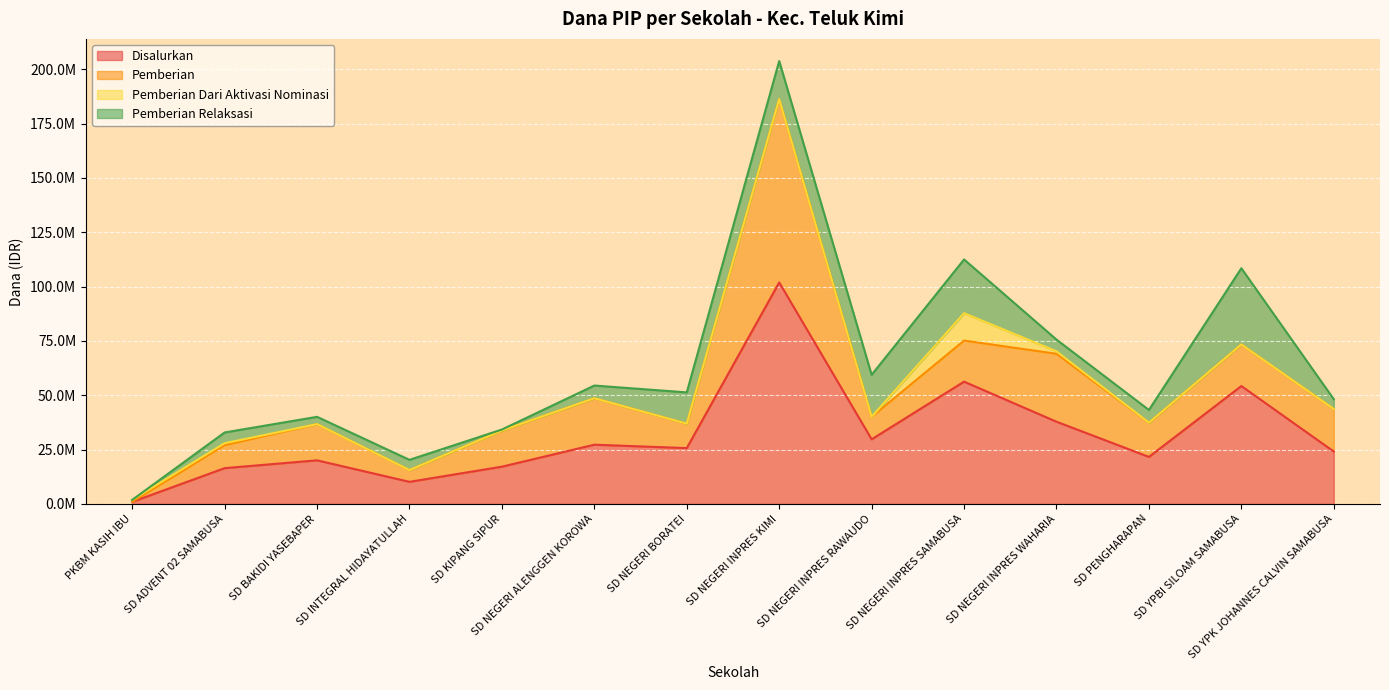

Reading left to right, transcribe all the data shown in this chart.

Disalurkan: PKBM KASIH IBU=900000	SD ADVENT 02 SAMABUSA=16425000	SD BAKIDI YASEBAPER=20025000	SD INTEGRAL HIDAYATULLAH=10125000	SD KIPANG SIPUR=17100000	SD NEGERI ALENGGEN KOROWA=27225000	SD NEGERI BORATEI=25650000	SD NEGERI INPRES KIMI=101925000	SD NEGERI INPRES RAWAUDO=29700000	SD NEGERI INPRES SAMABUSA=56250000	SD NEGERI INPRES WAHARIA=37800000	SD PENGHARAPAN=21600000	SD YPBI SILOAM SAMABUSA=54225000	SD YPK JOHANNES CALVIN SAMABUSA=24075000
Pemberian: PKBM KASIH IBU=0	SD ADVENT 02 SAMABUSA=10575000	SD BAKIDI YASEBAPER=16650000	SD INTEGRAL HIDAYATULLAH=5400000	SD KIPANG SIPUR=16650000	SD NEGERI ALENGGEN KOROWA=21375000	SD NEGERI BORATEI=11250000	SD NEGERI INPRES KIMI=84375000	SD NEGERI INPRES RAWAUDO=10350000	SD NEGERI INPRES SAMABUSA=18900000	SD NEGERI INPRES WAHARIA=31275000	SD PENGHARAPAN=15750000	SD YPBI SILOAM SAMABUSA=19125000	SD YPK JOHANNES CALVIN SAMABUSA=19575000
Pemberian Dari Aktivasi Nominasi: PKBM KASIH IBU=900000	SD ADVENT 02 SAMABUSA=900000	SD BAKIDI YASEBAPER=0	SD INTEGRAL HIDAYATULLAH=0	SD KIPANG SIPUR=0	SD NEGERI ALENGGEN KOROWA=0	SD NEGERI BORATEI=0	SD NEGERI INPRES KIMI=0	SD NEGERI INPRES RAWAUDO=0	SD NEGERI INPRES SAMABUSA=12600000	SD NEGERI INPRES WAHARIA=1125000	SD PENGHARAPAN=0	SD YPBI SILOAM SAMABUSA=0	SD YPK JOHANNES CALVIN SAMABUSA=0
Pemberian Relaksasi: PKBM KASIH IBU=0	SD ADVENT 02 SAMABUSA=4950000	SD BAKIDI YASEBAPER=3375000	SD INTEGRAL HIDAYATULLAH=4725000	SD KIPANG SIPUR=450000	SD NEGERI ALENGGEN KOROWA=5850000	SD NEGERI BORATEI=14400000	SD NEGERI INPRES KIMI=17550000	SD NEGERI INPRES RAWAUDO=19350000	SD NEGERI INPRES SAMABUSA=24750000	SD NEGERI INPRES WAHARIA=5400000	SD PENGHARAPAN=5850000	SD YPBI SILOAM SAMABUSA=35100000	SD YPK JOHANNES CALVIN SAMABUSA=4500000